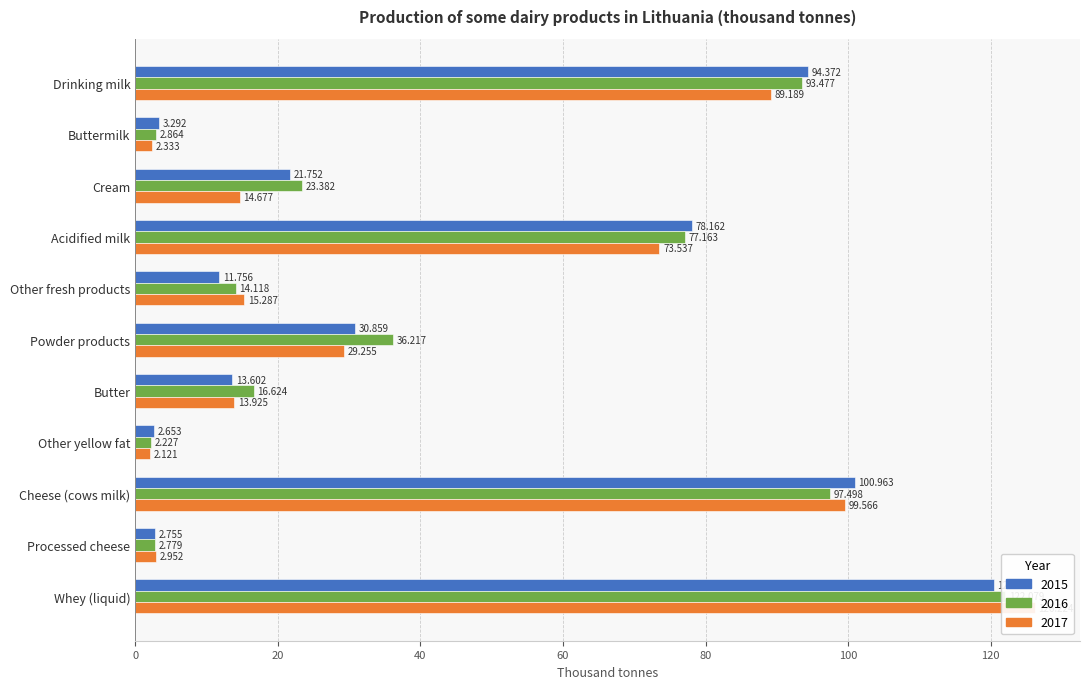

At which label is 2015 closest to 61?

Acidified milk